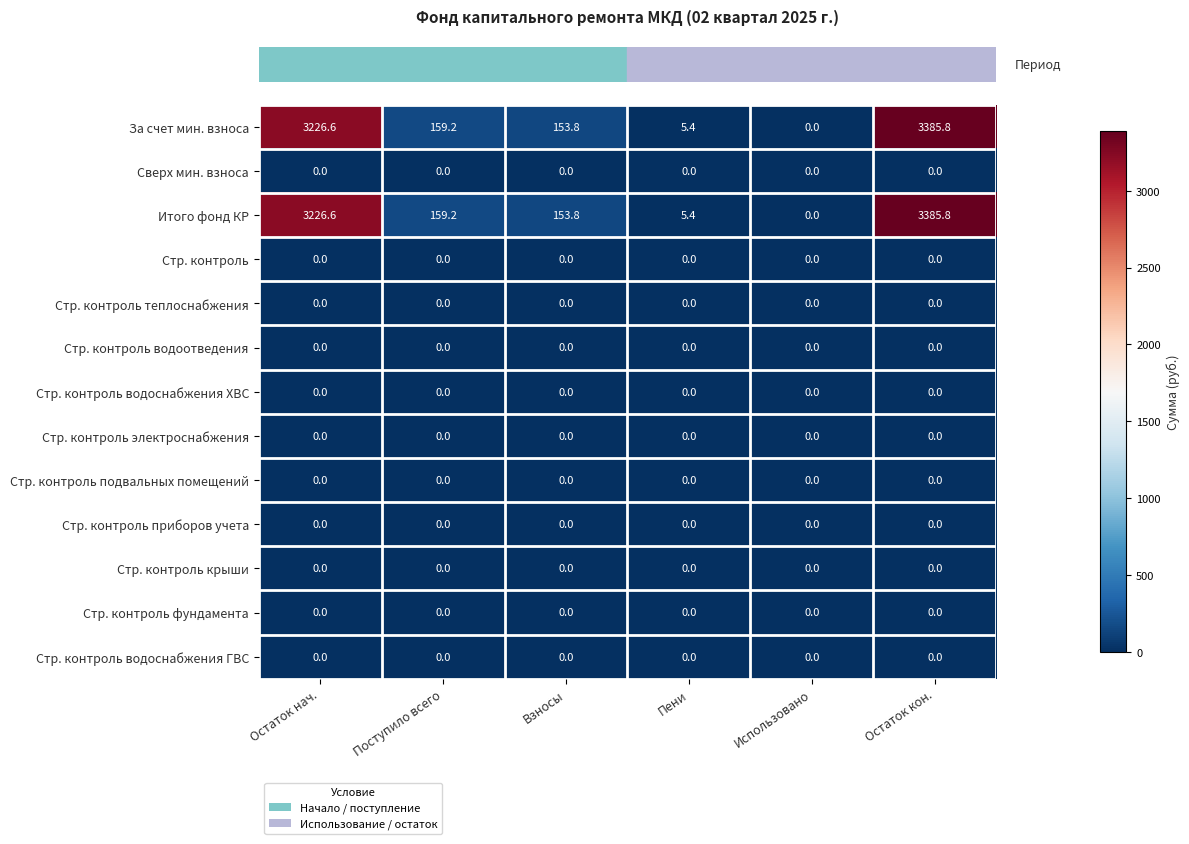

At which label is Итого фонд КР closest to 1692?

Поступило всего